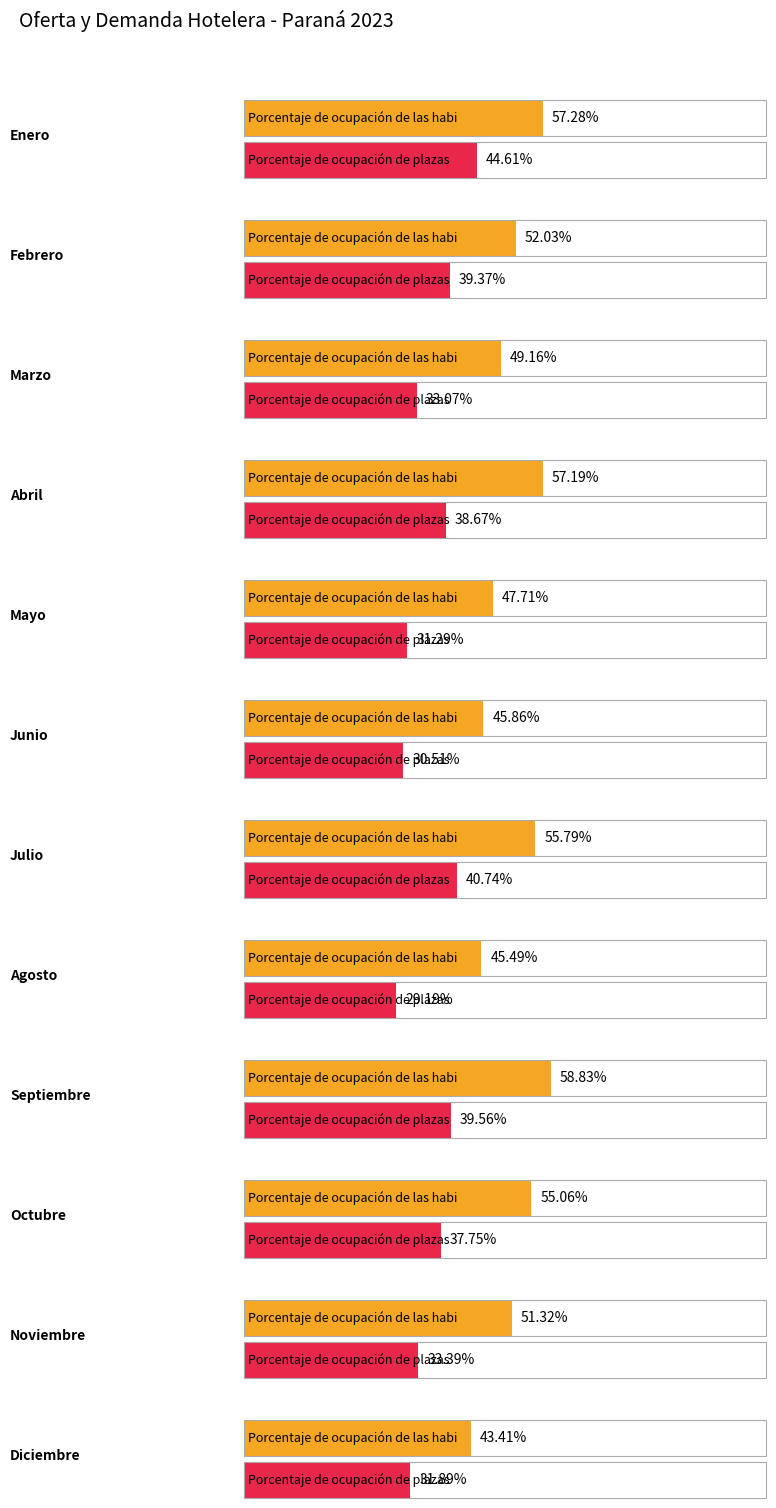

Is the value of Porcentaje de ocupación de plazas at Noviembre greater than the value of Porcentaje de ocupación de las habitaciones at Noviembre?

No